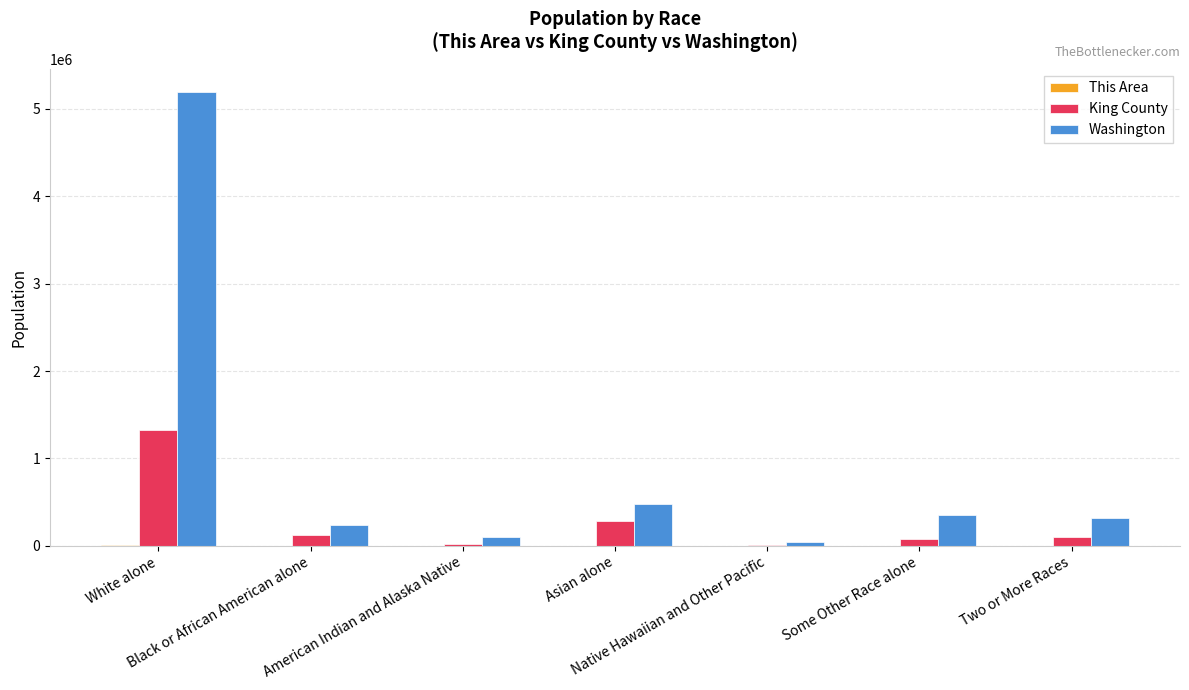

What is the maximum value shown in the chart?

5196362